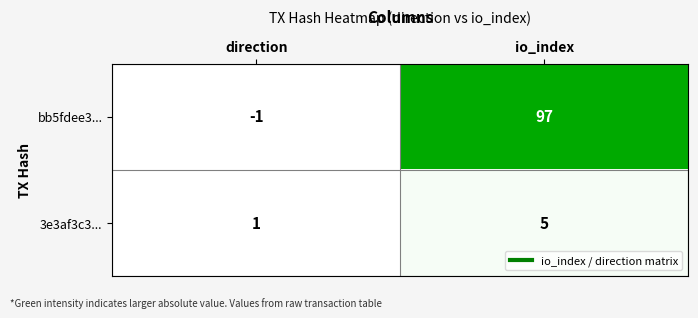

Rank the series by their average value, from lowest to highest.

3e3af3c3..., bb5fdee3...